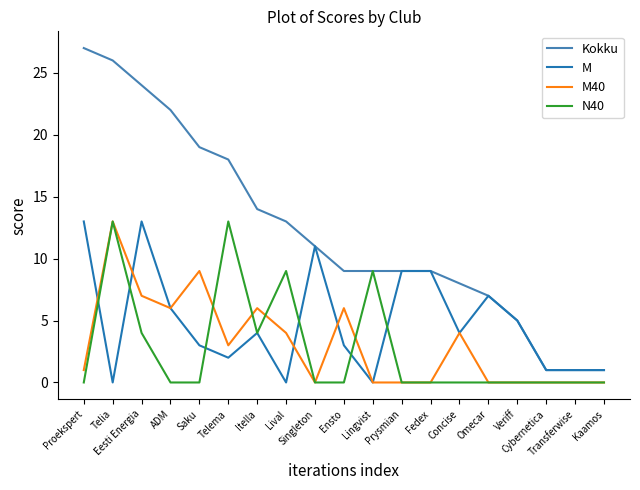

Where is the first local maximum for M?

Eesti Energia